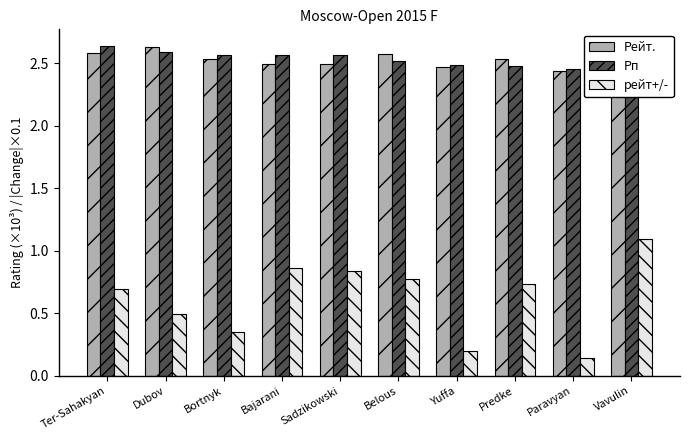

Reading left to right, transcribe all the data shown in this chart.

Рейт.: Ter-Sahakyan=2.6	Dubov=2.6	Bortnyk=2.5	Bajarani=2.5	Sadzikowski=2.5	Belous=2.6	Yuffa=2.5	Predke=2.5	Paravyan=2.4	Vavulin=2.5
Рп: Ter-Sahakyan=2.6	Dubov=2.6	Bortnyk=2.6	Bajarani=2.6	Sadzikowski=2.6	Belous=2.5	Yuffa=2.5	Predke=2.5	Paravyan=2.5	Vavulin=2.4
рейт+/-: Ter-Sahakyan=0.7	Dubov=0.5	Bortnyk=0.3	Bajarani=0.9	Sadzikowski=0.8	Belous=0.8	Yuffa=0.2	Predke=0.7	Paravyan=0.1	Vavulin=1.1